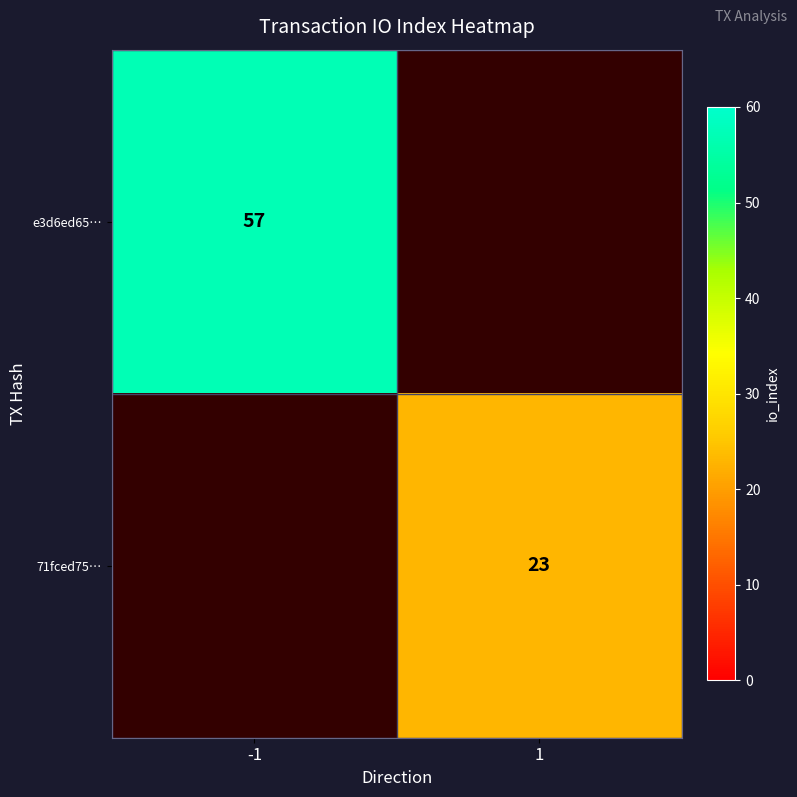

Is the value of e3d6ed65… at -1 greater than the value of 71fced75… at 1?

Yes